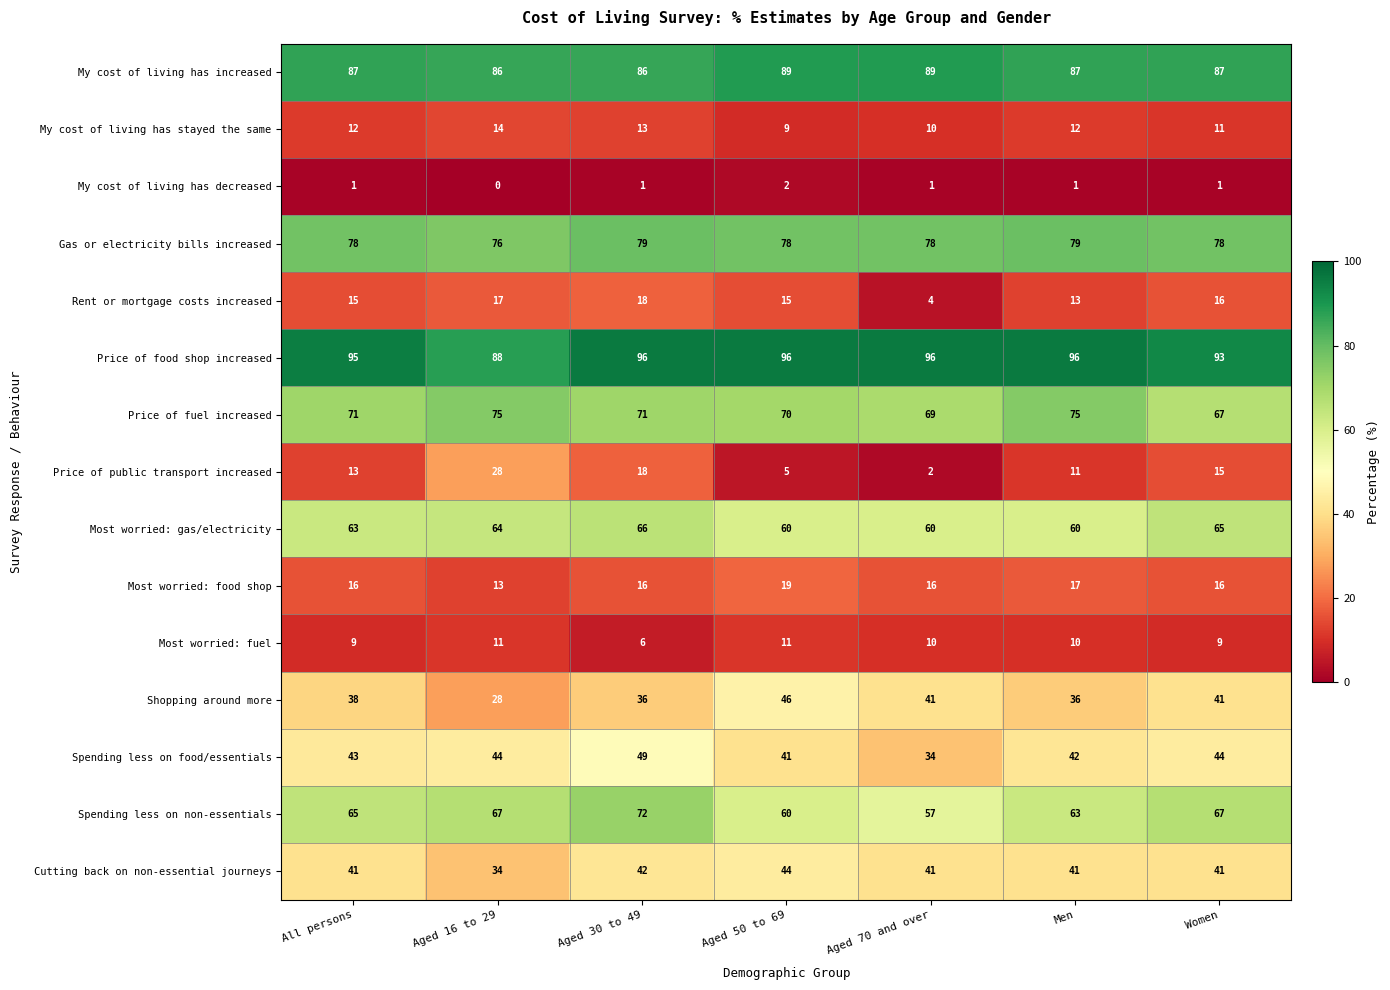

How many My cost of living has decreased values are between 1 and 2?

6